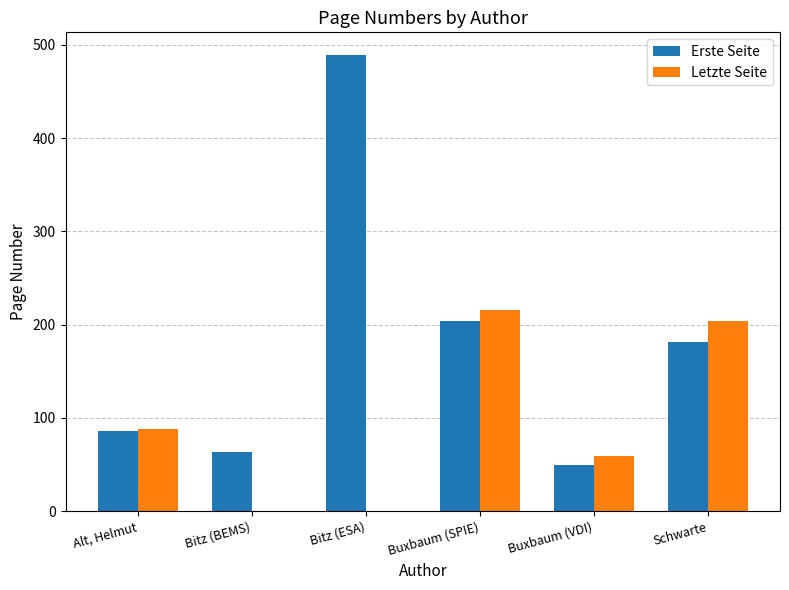

What is the spread (max minus min) of values at Buxbaum (SPIE)?

12